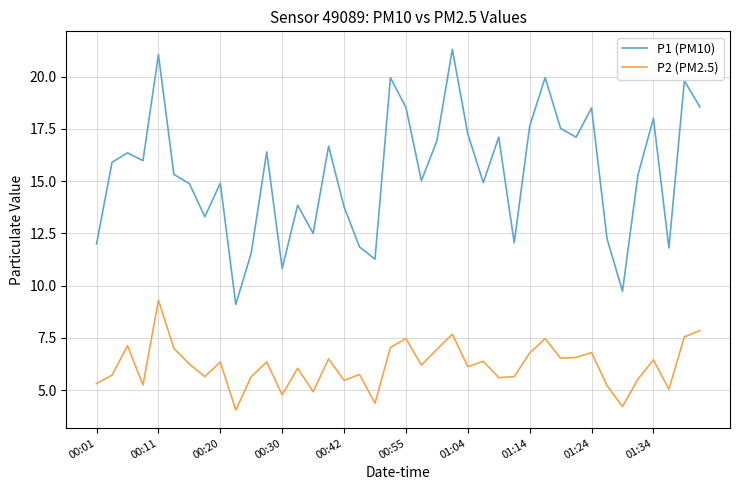

What is the maximum value shown in the chart?

21.3